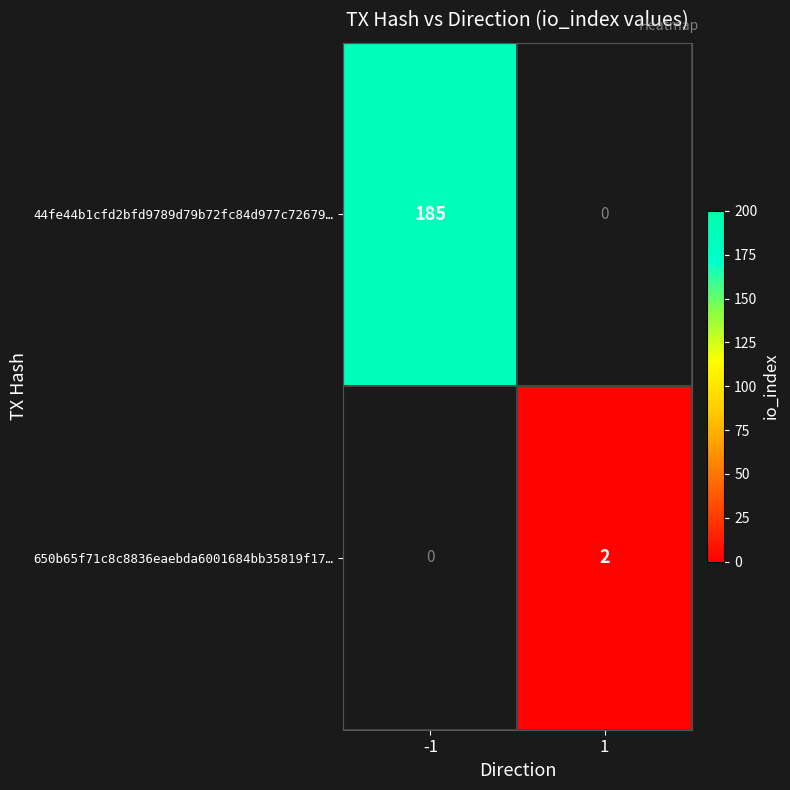

List the series in order of their overall mean, highest first.

44fe44b1cfd2bfd9789d79b72fc84d977c72679…, 650b65f71c8c8836eaebda6001684bb35819f17…